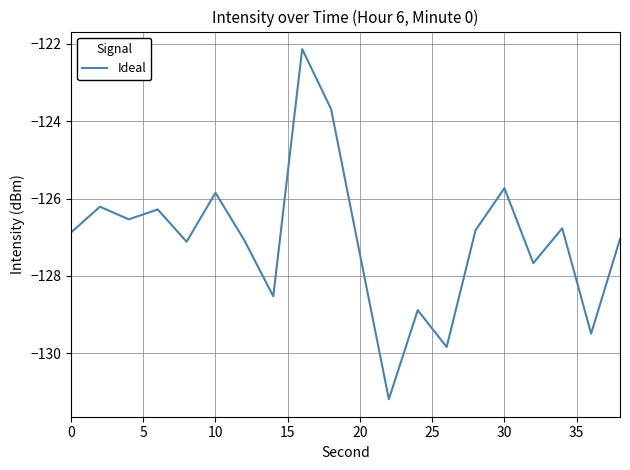

What is the difference between the maximum and minimum values?

9.1